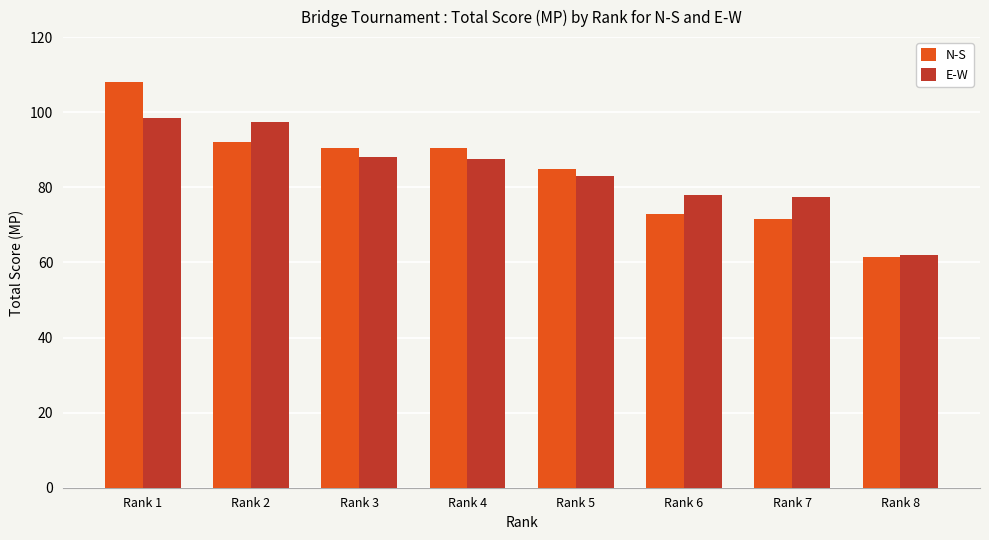

What is the value of the E-W bar at the 8th from the left?

62.0